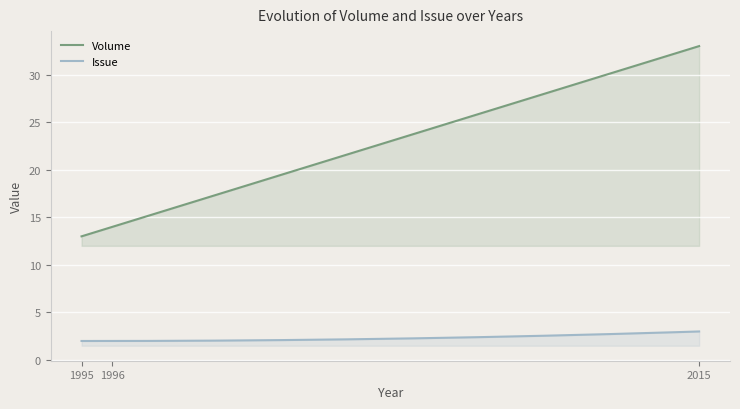

At how many categories does at least one series exceed 4?

300